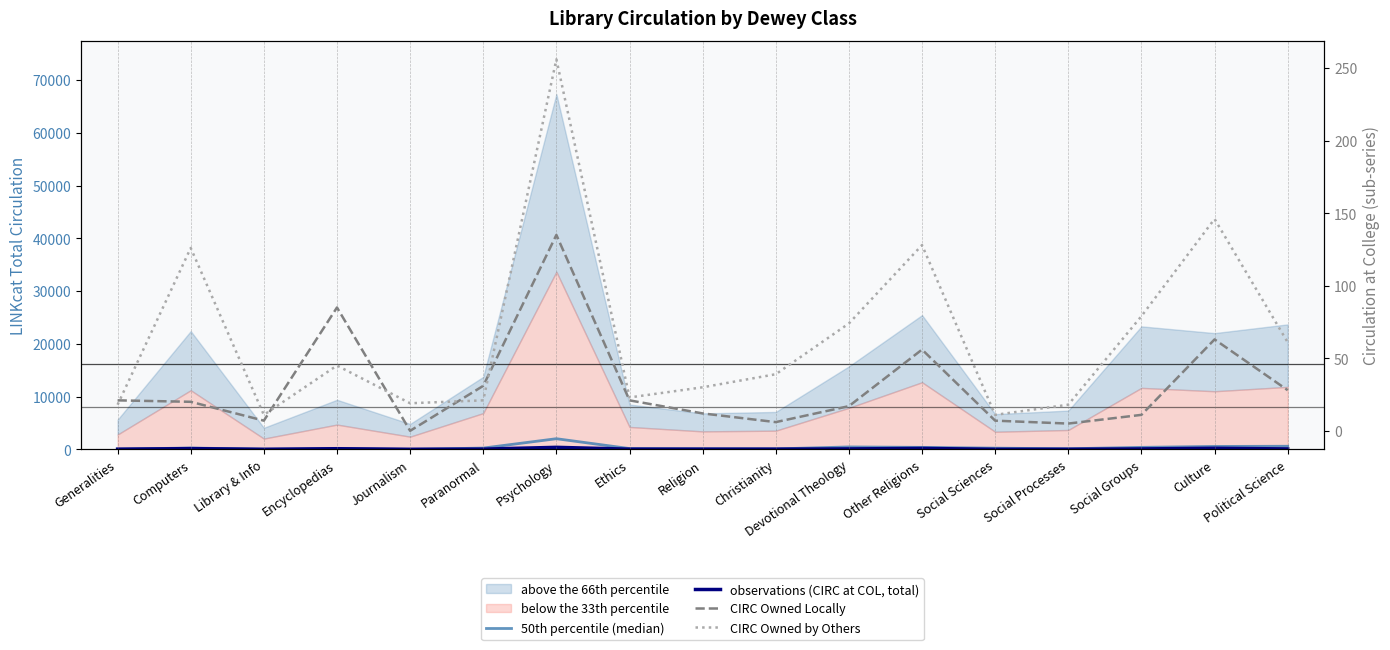

What is the average value of the observations (CIRC at COL, total) series?

96